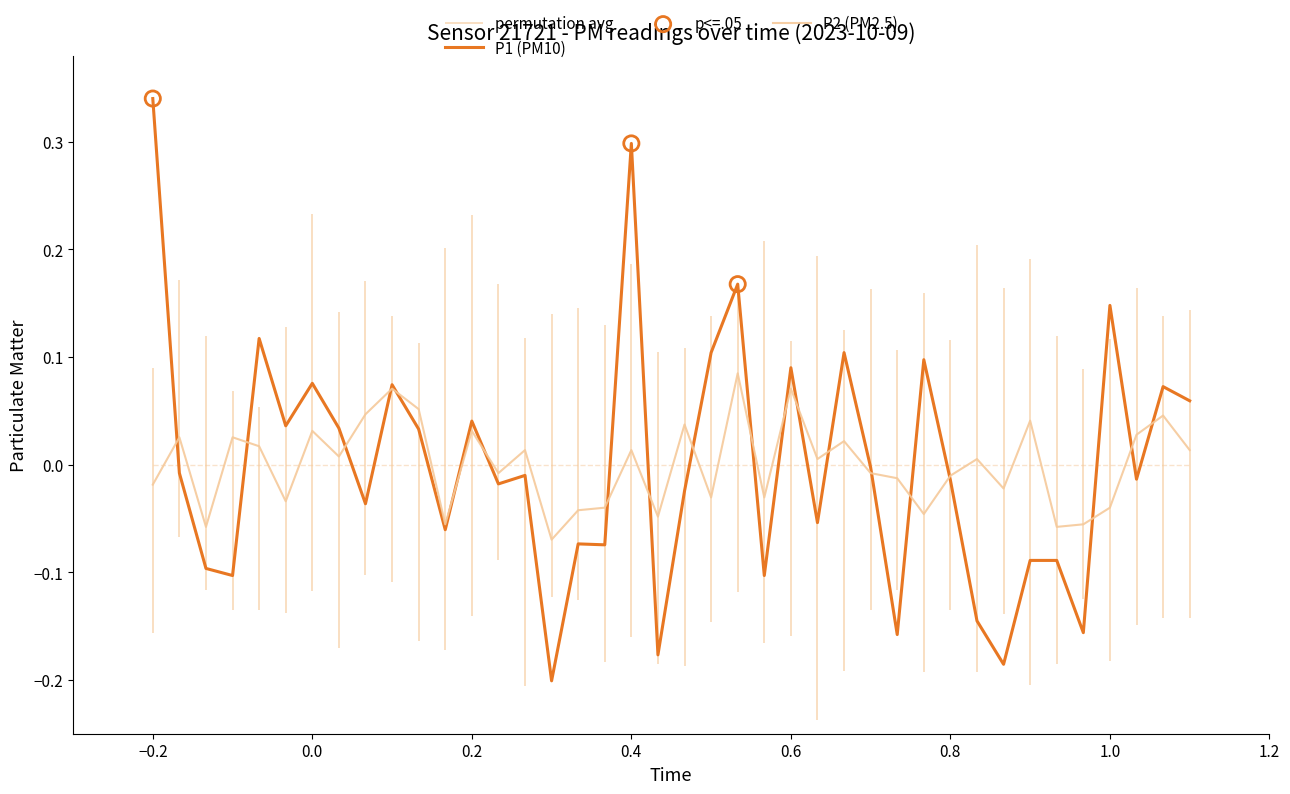

Which series reaches the minimum Y coordinate?

P1